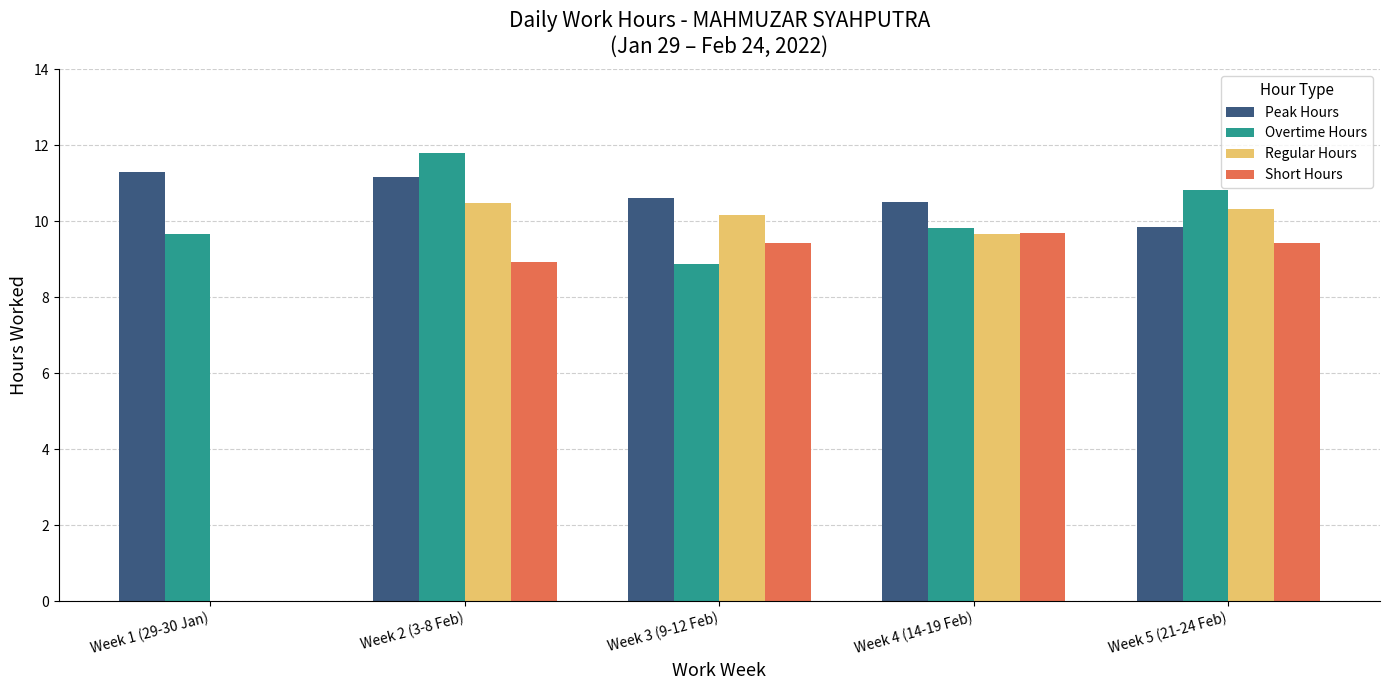

Which series changed the most between Week 1 (29-30 Jan) and Week 2 (3-8 Feb)?

Regular Hours